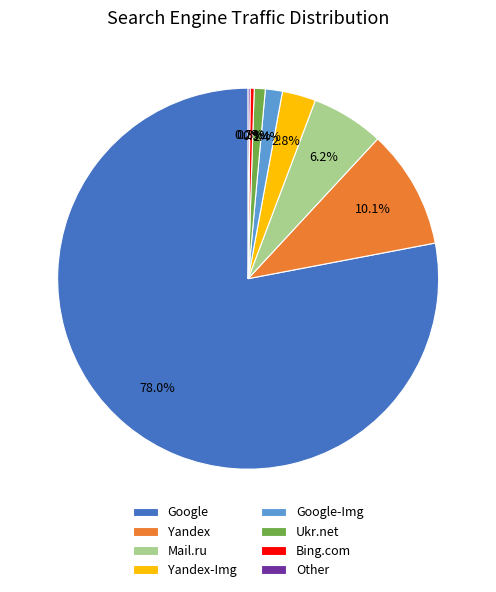

Approximately how many times larger is the value at Google compared to Yandex?

7.7